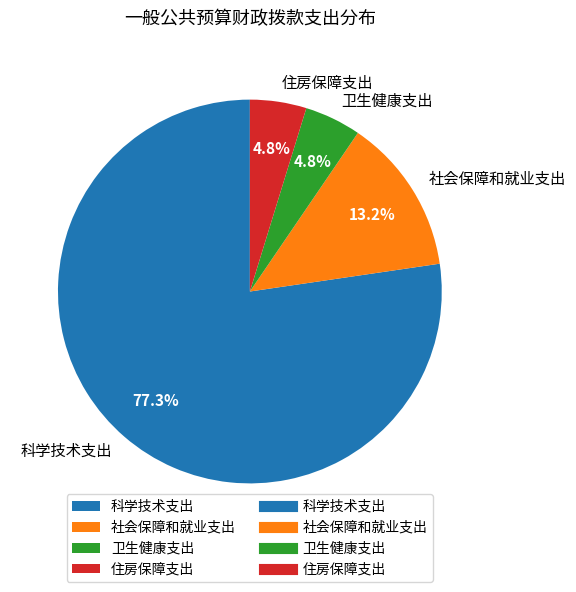

Does 住房保障支出 account for over 50% of the chart?

No